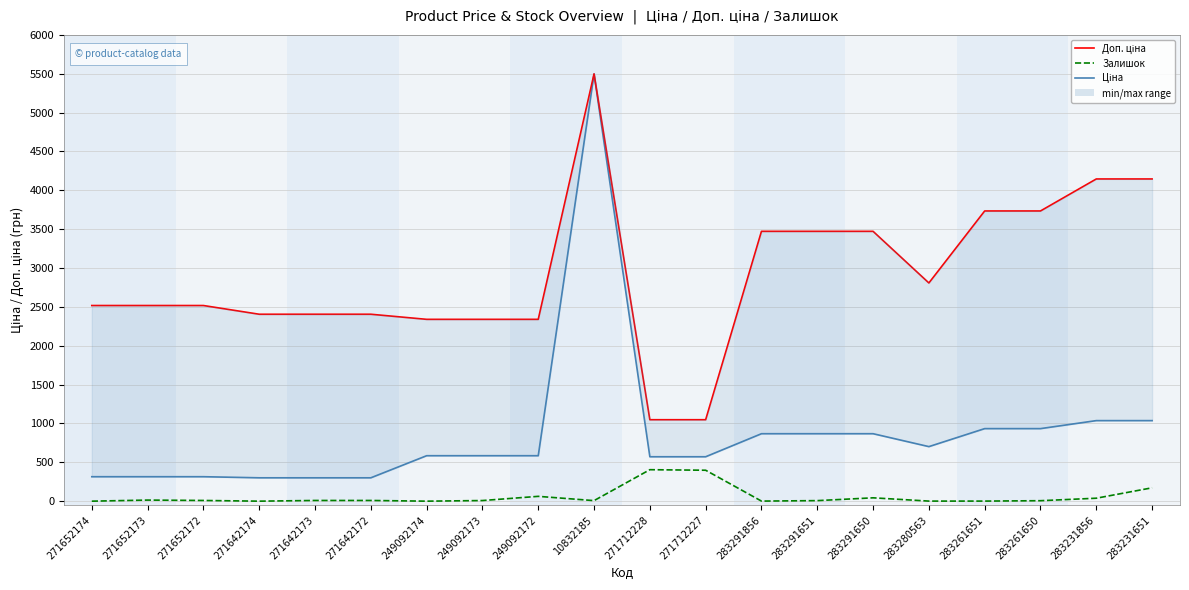

What is the label of the 17th point from the left?

283261651